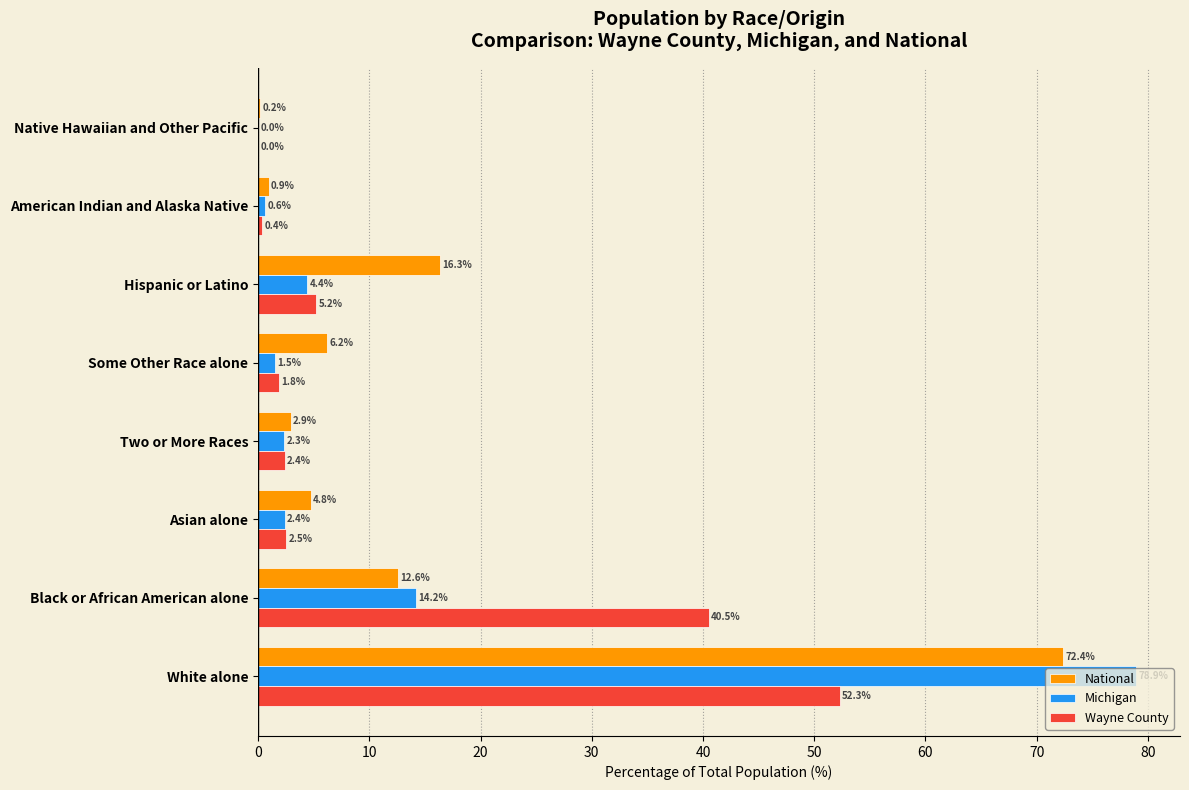

What is the average value of the Wayne County series?

13.2